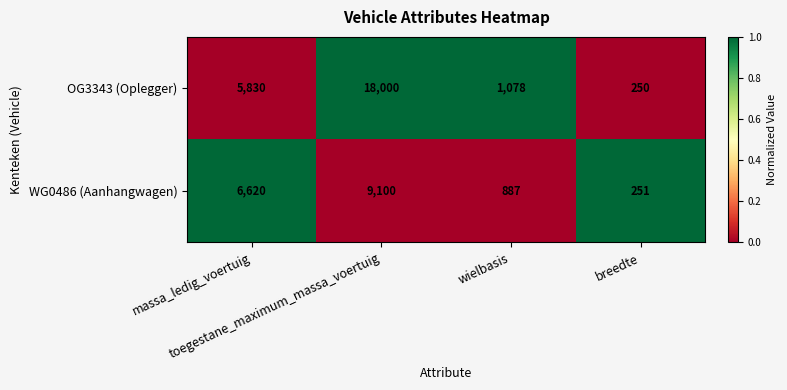

At which category does the chart reach its minimum across all series?

breedte